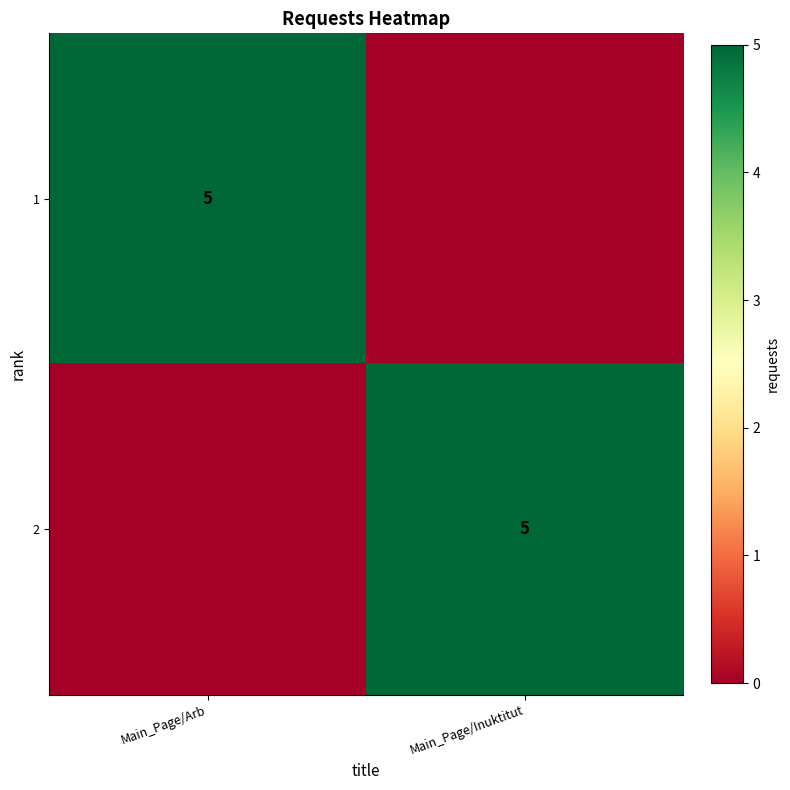

The value of 1 at Main_Page/Arb is 2. True or false?

False